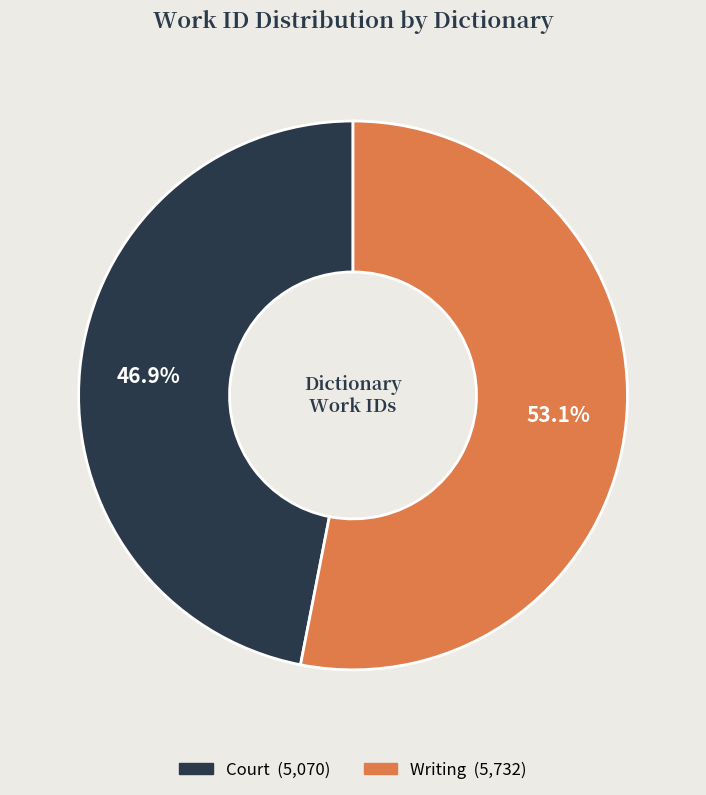

To the nearest percent, what portion does Court represent?

47%